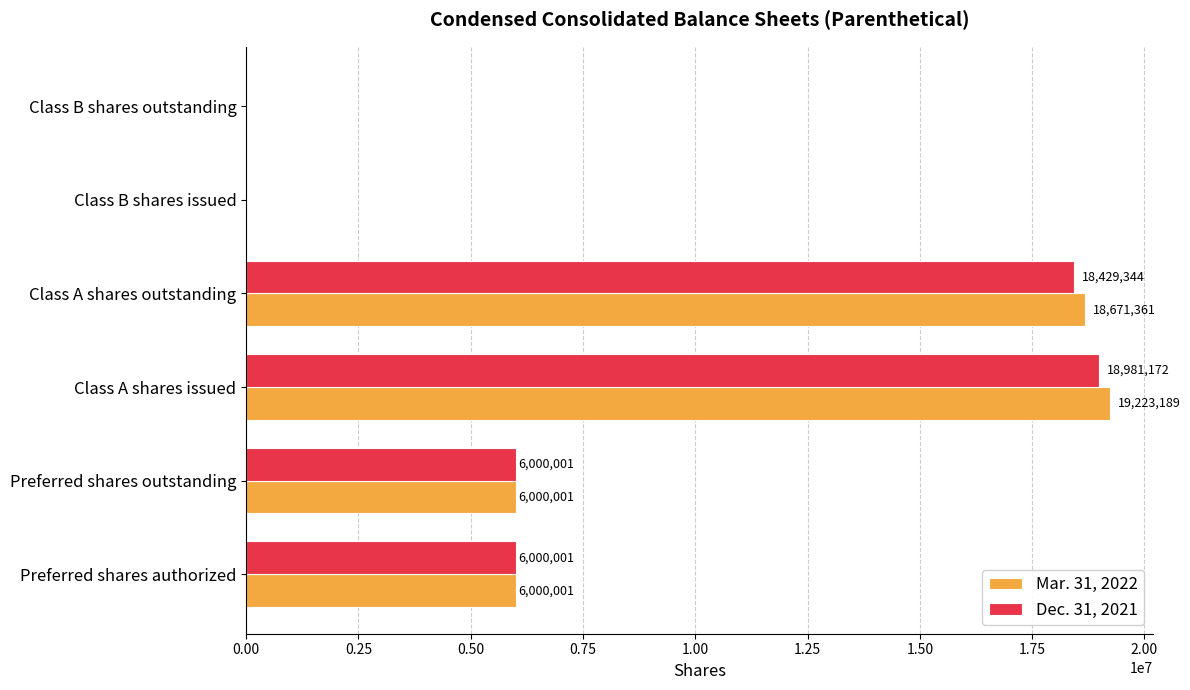

Which series changed the most between Class A shares outstanding and Class B shares outstanding?

Mar. 31, 2022